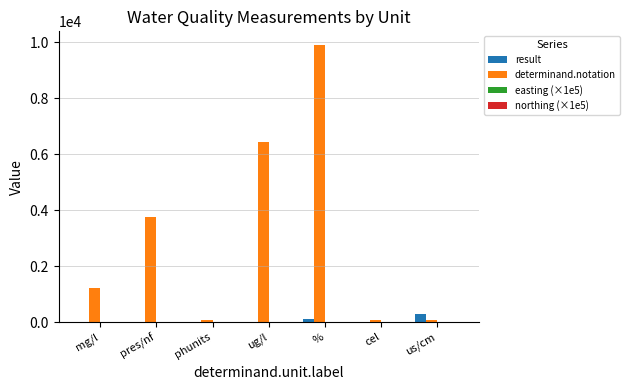

What is the maximum value shown in the chart?

9901.0